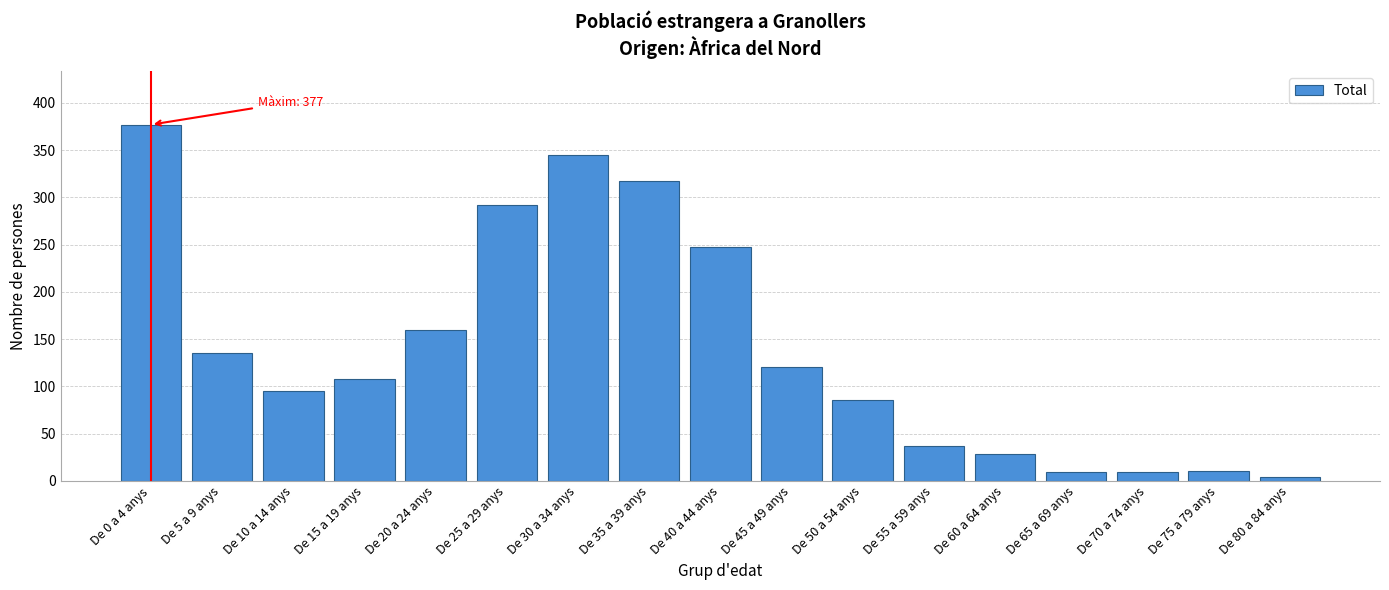

At which label is the value closest to 190?

De 20 a 24 anys